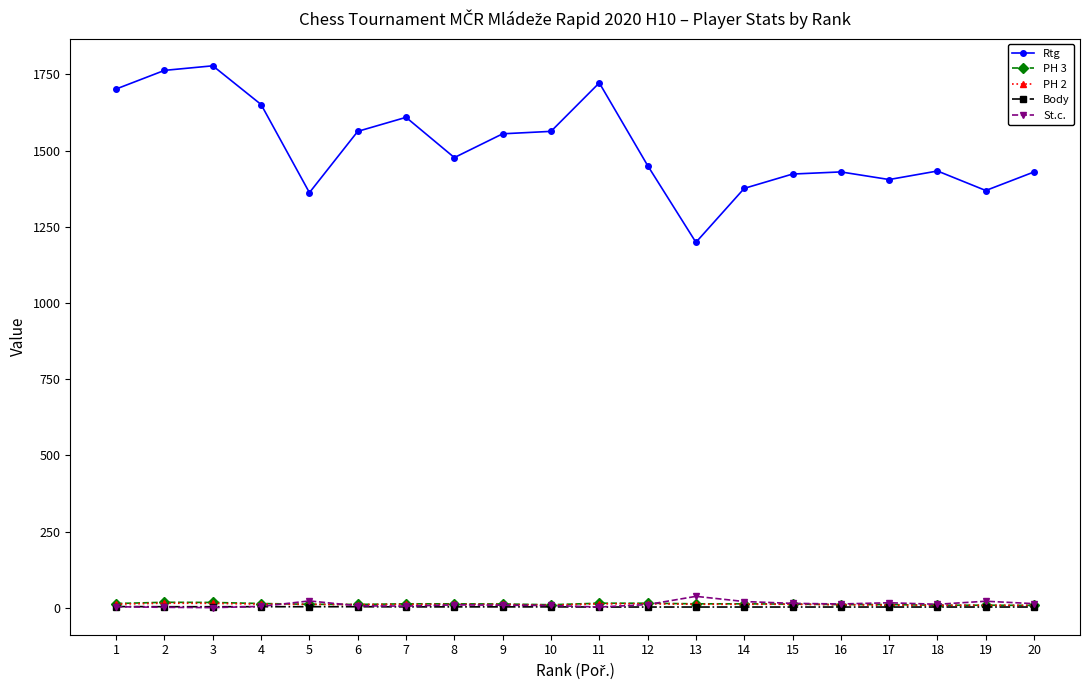

What is the average value of the PH 3 series?

12.9